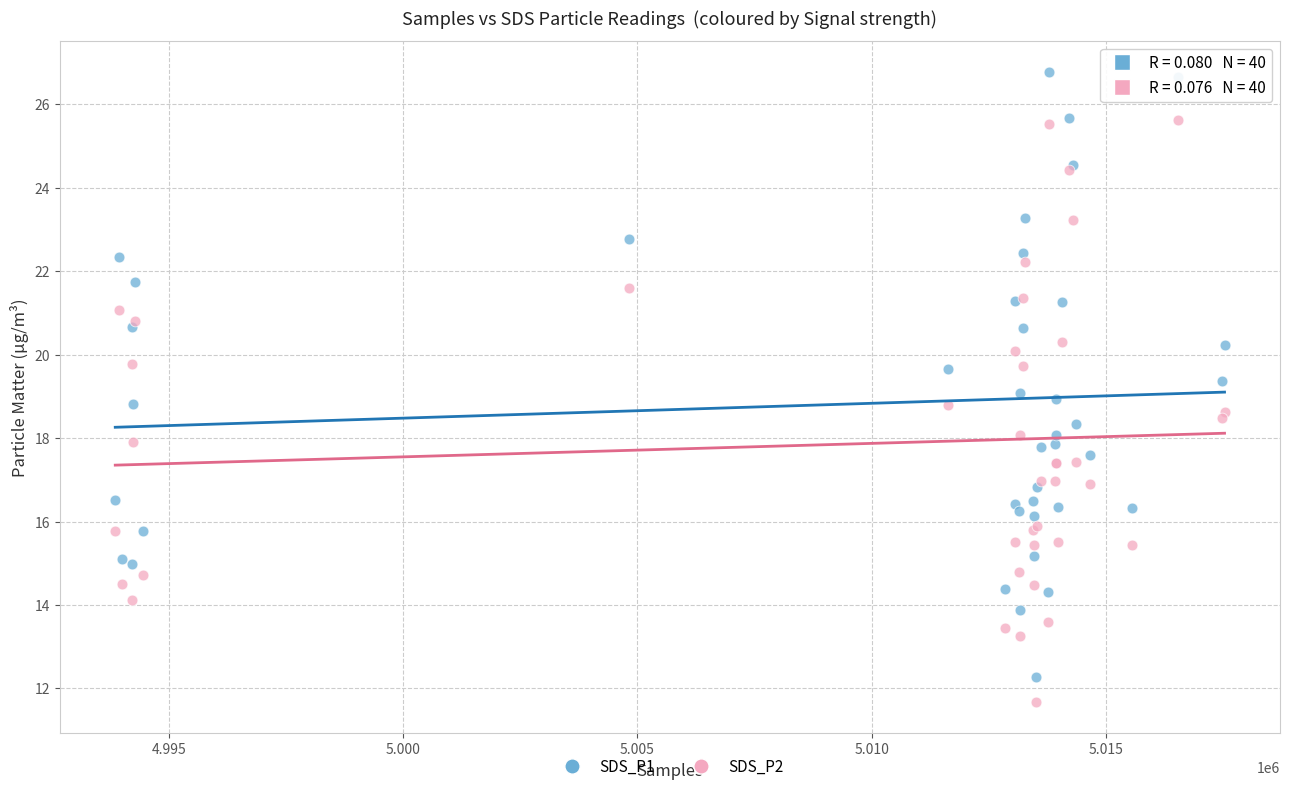

What is the X range (max minus min) for the scatter plot?

23678.0